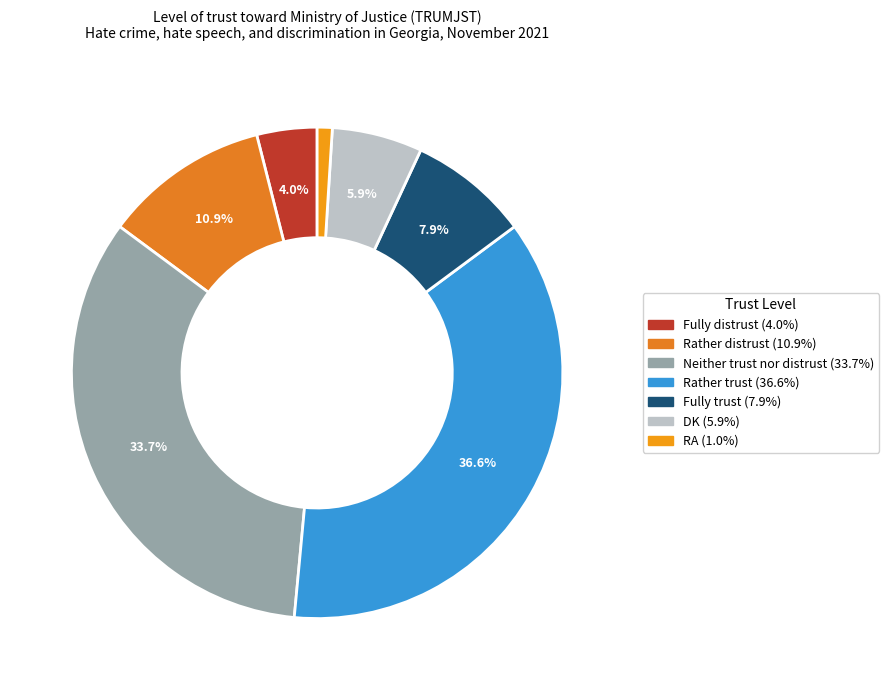

The Fully distrust slice represents 4% of the pie. True or false?

True